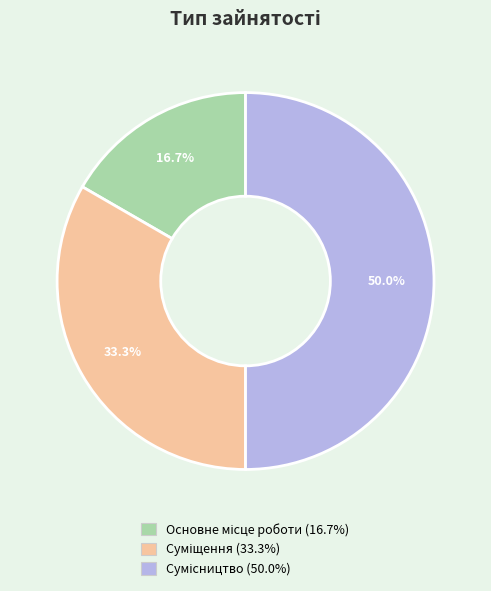

To the nearest percent, what is the combined percentage of Основне місце роботи and Суміщення?

50%